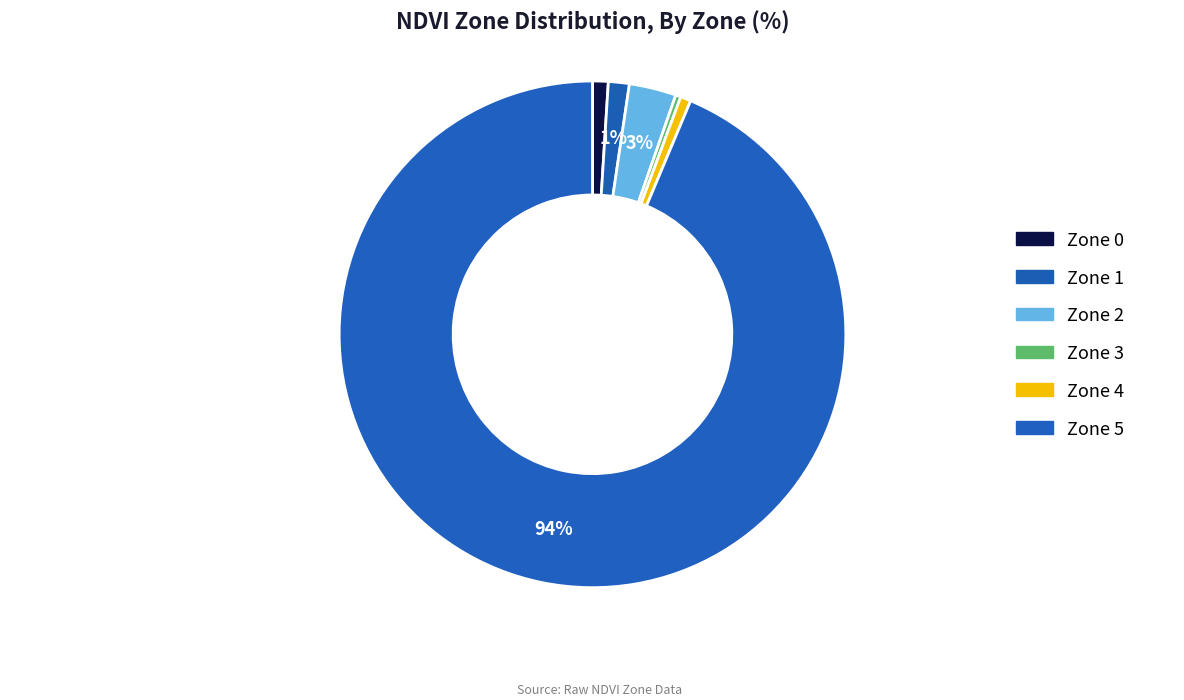

True or false: Zone 5 accounts for 94% of the total.

True